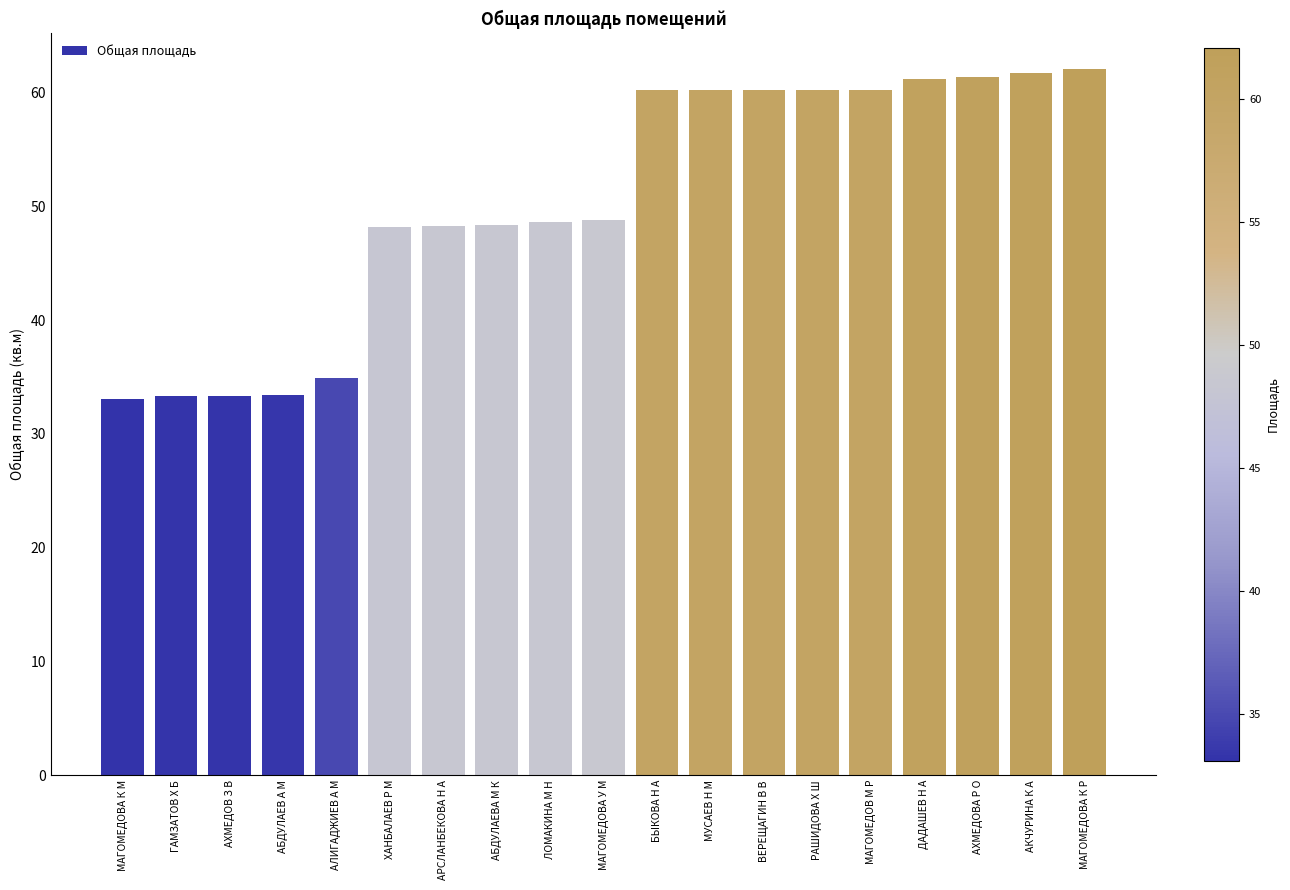

What is the greatest value displayed?

62.1